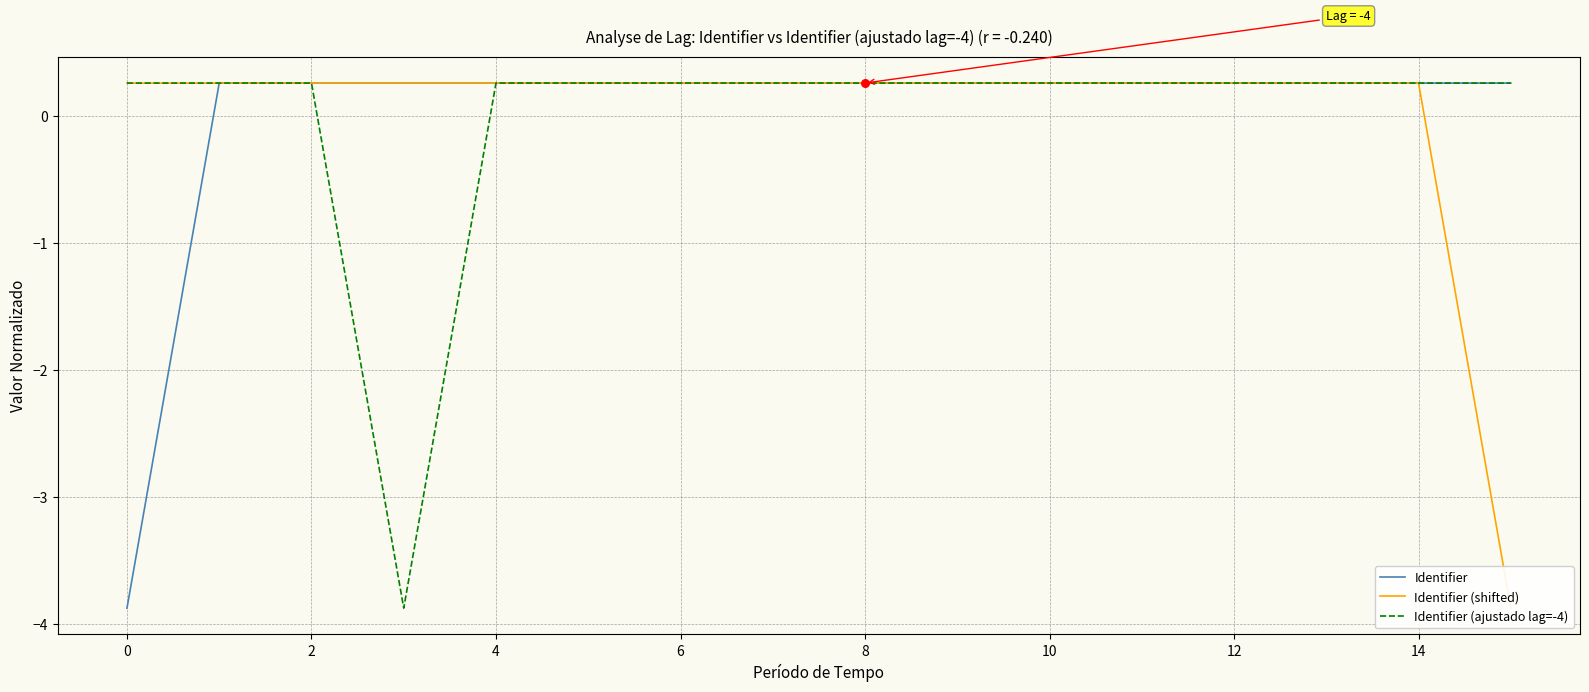

At how many categories does at least one series exceed -3?

16